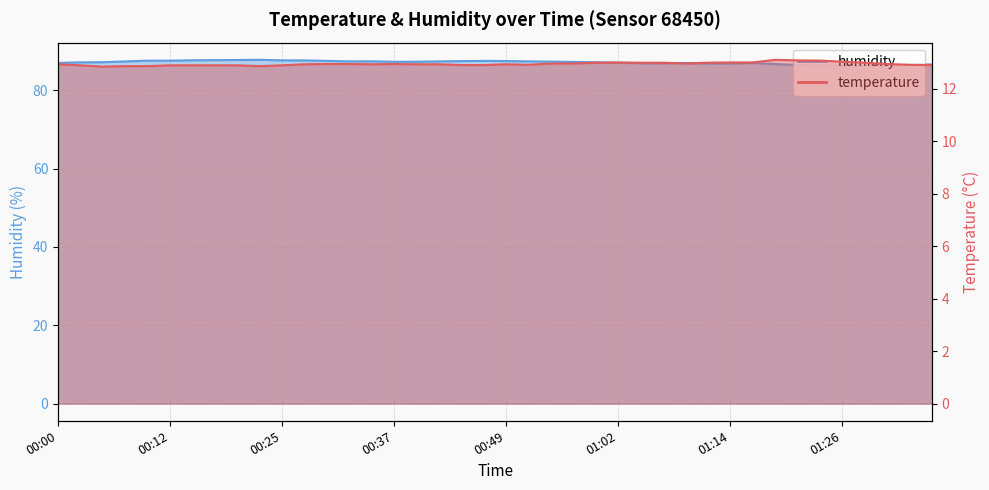

What is the average value of the temperature series?

12.9